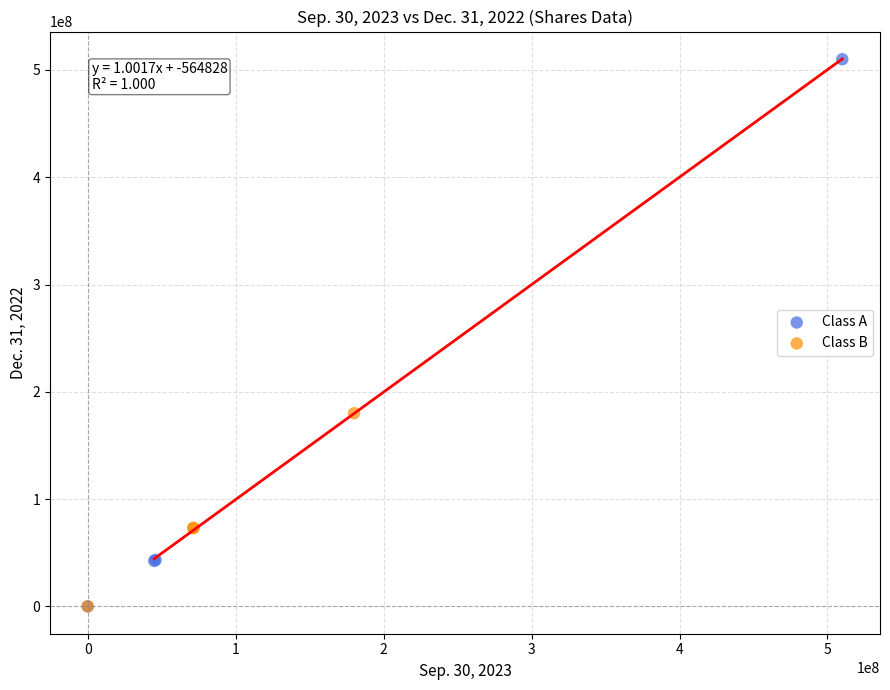

Which series has the widest spread of Y values?

Class A